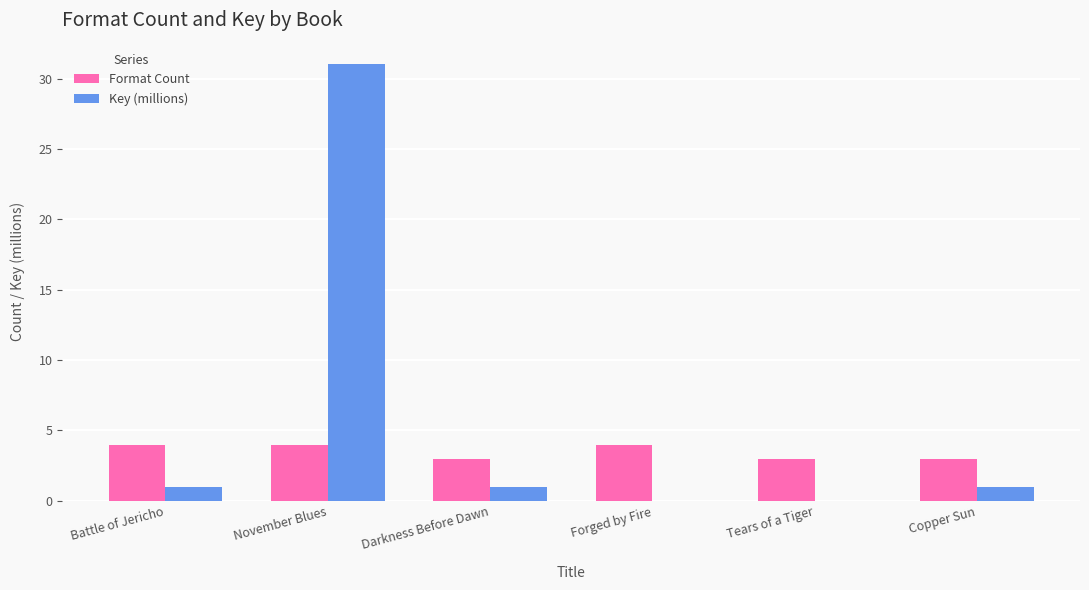

What is the sum of all Format Count values?

21